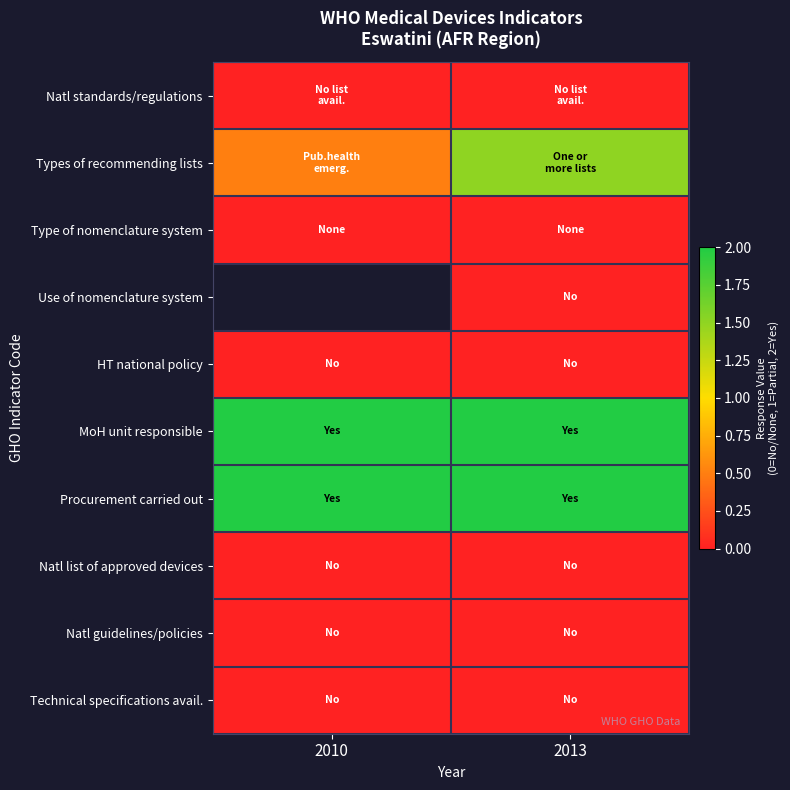

Count the number of categories in the chart.

2